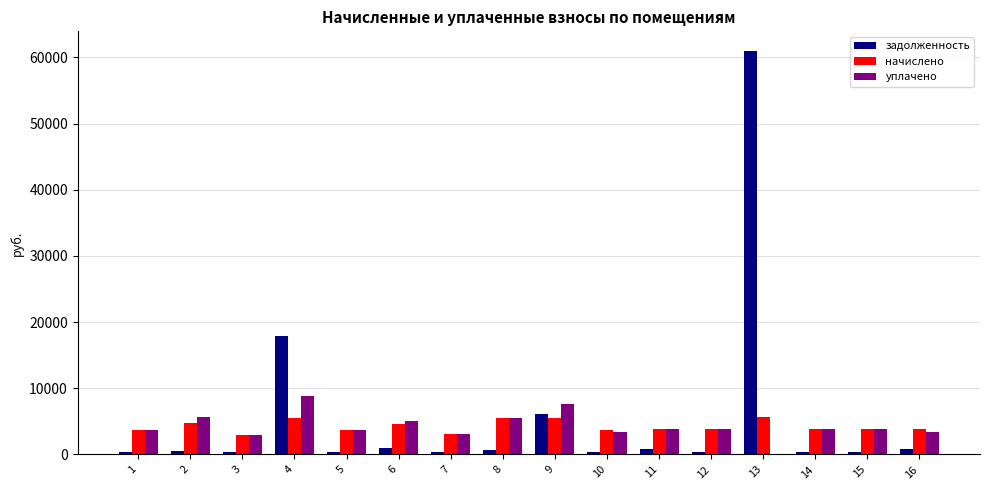

What is the sum of all уплачено values?

68376.0